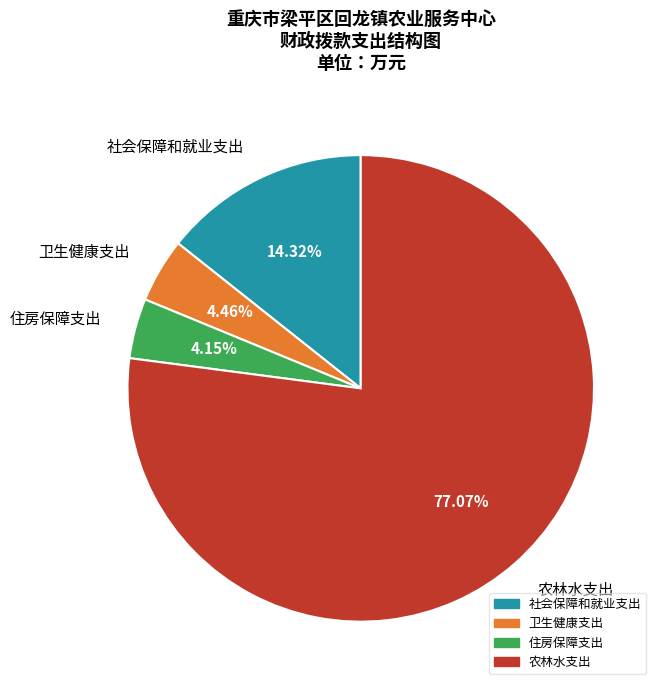

How many slices are in this pie chart?

4